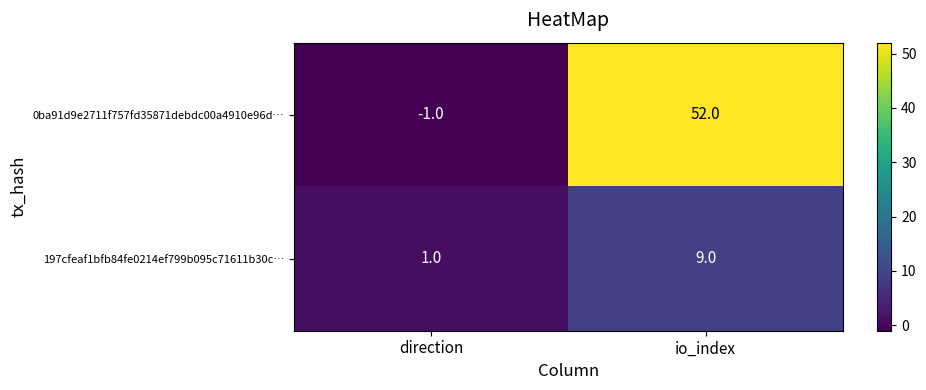

List the series in order of their peak value, lowest first.

197cfeaf1bfb84fe0214ef799b095c71611b30c…, 0ba91d9e2711f757fd35871debdc00a4910e96d…